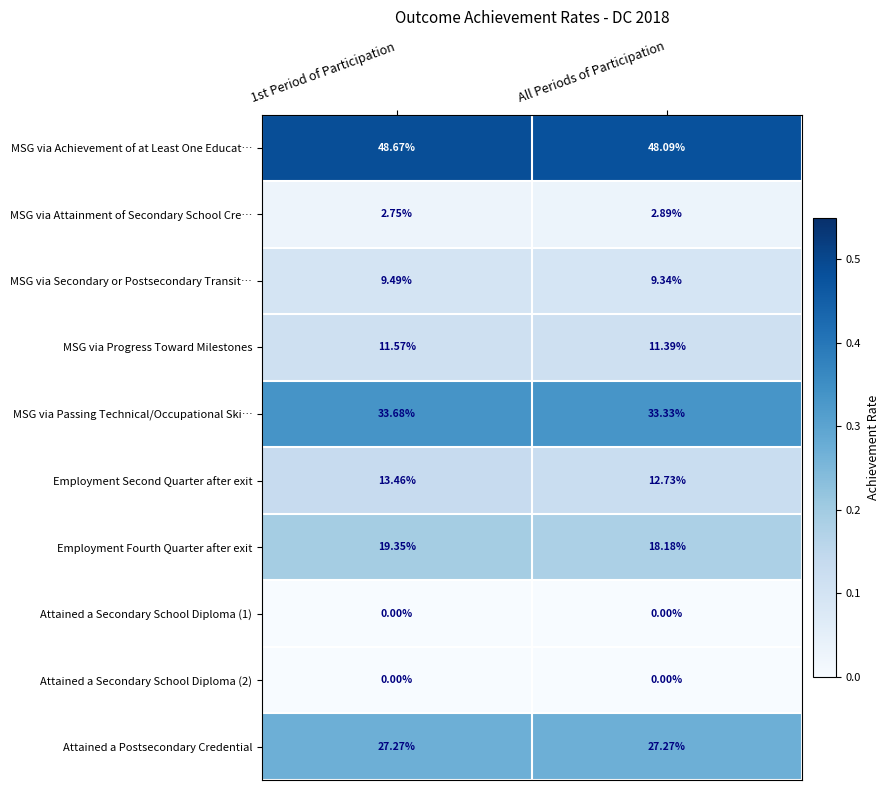

Which series changed the most between 1st Period of Participation and All Periods of Participation?

Employment Fourth Quarter after exit